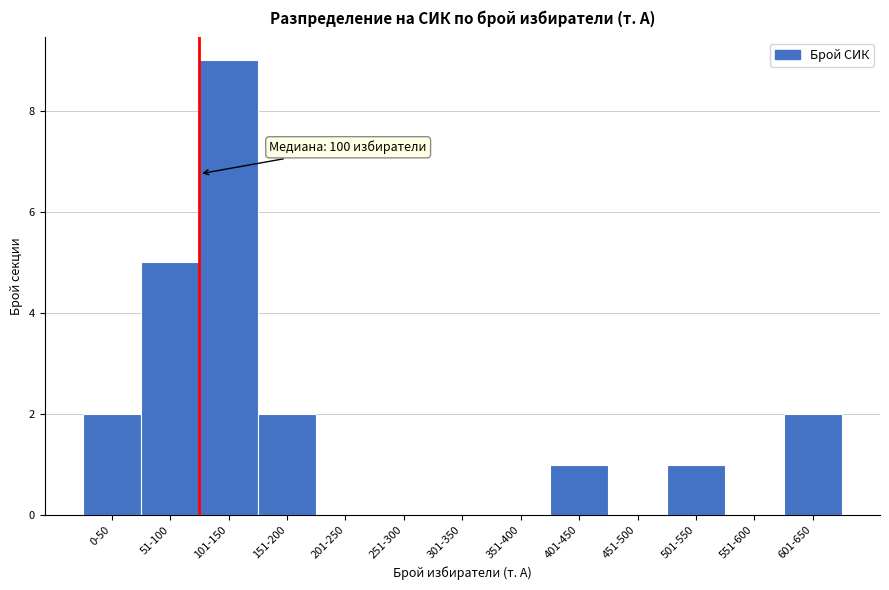

Reading right to left, list all the values displayed in this chart.

601-650=2	551-600=0	501-550=1	451-500=0	401-450=1	351-400=0	301-350=0	251-300=0	201-250=0	151-200=2	101-150=9	51-100=5	0-50=2